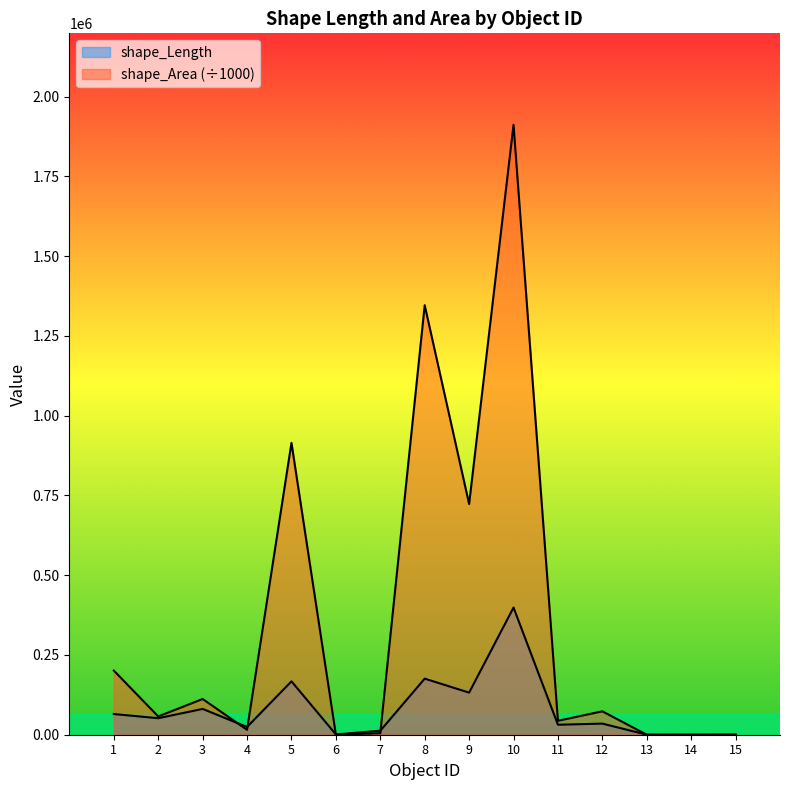

True or false: shape_Area has more than 1 interior local peaks.

True